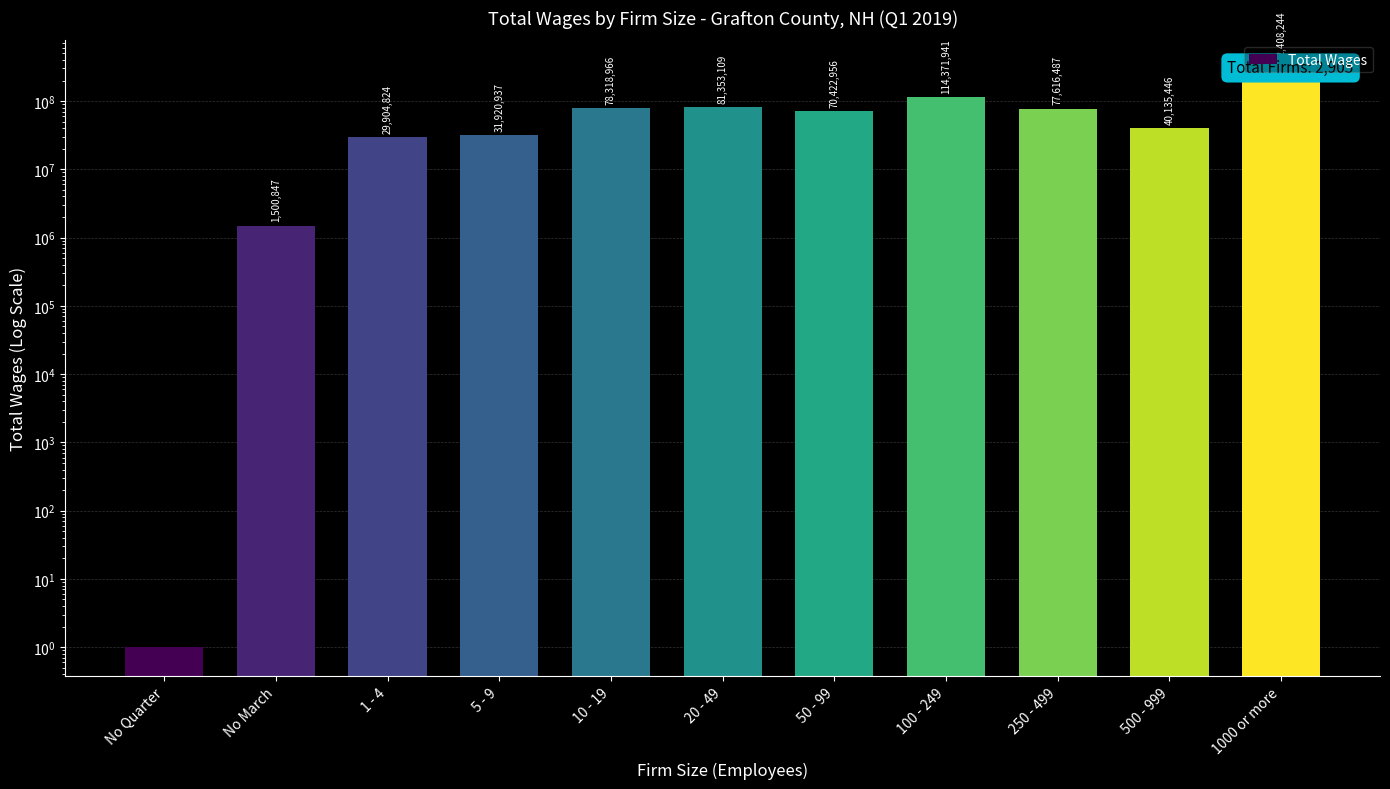

What is the average value?

74359433